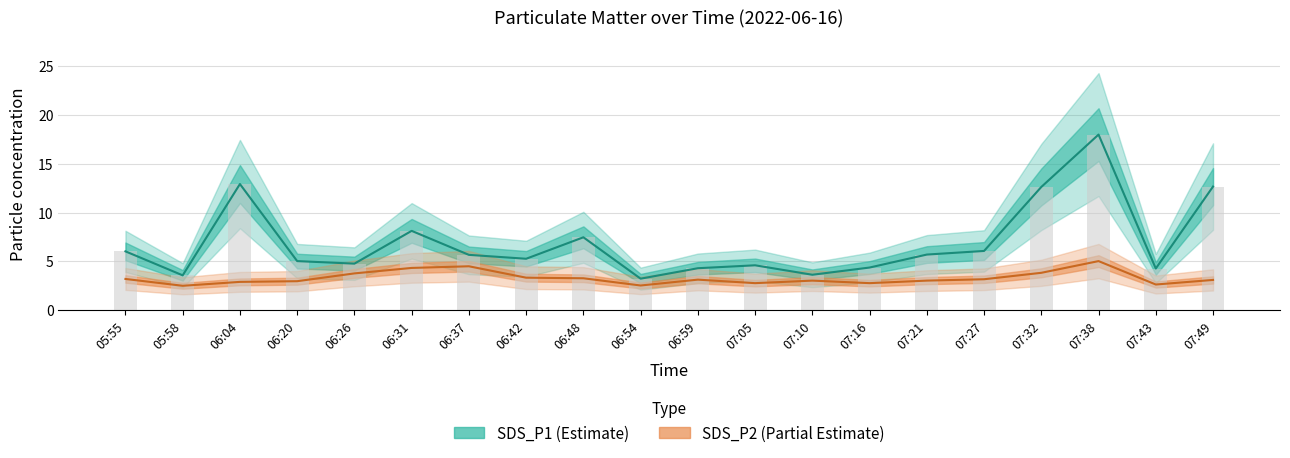

Count the number of data series in this chart.

2